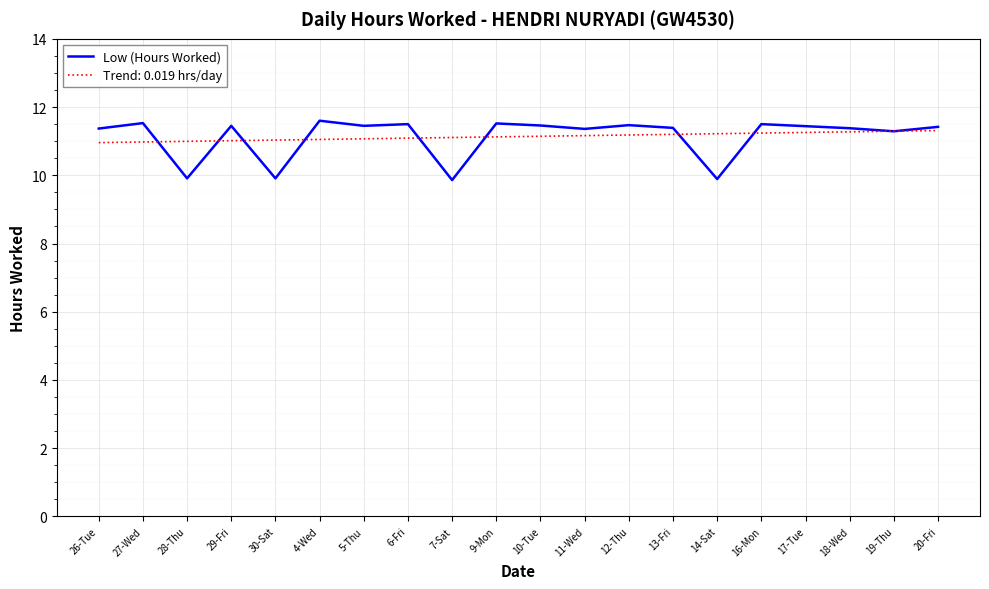

Which series has the widest spread of values?

Low (Hours Worked)